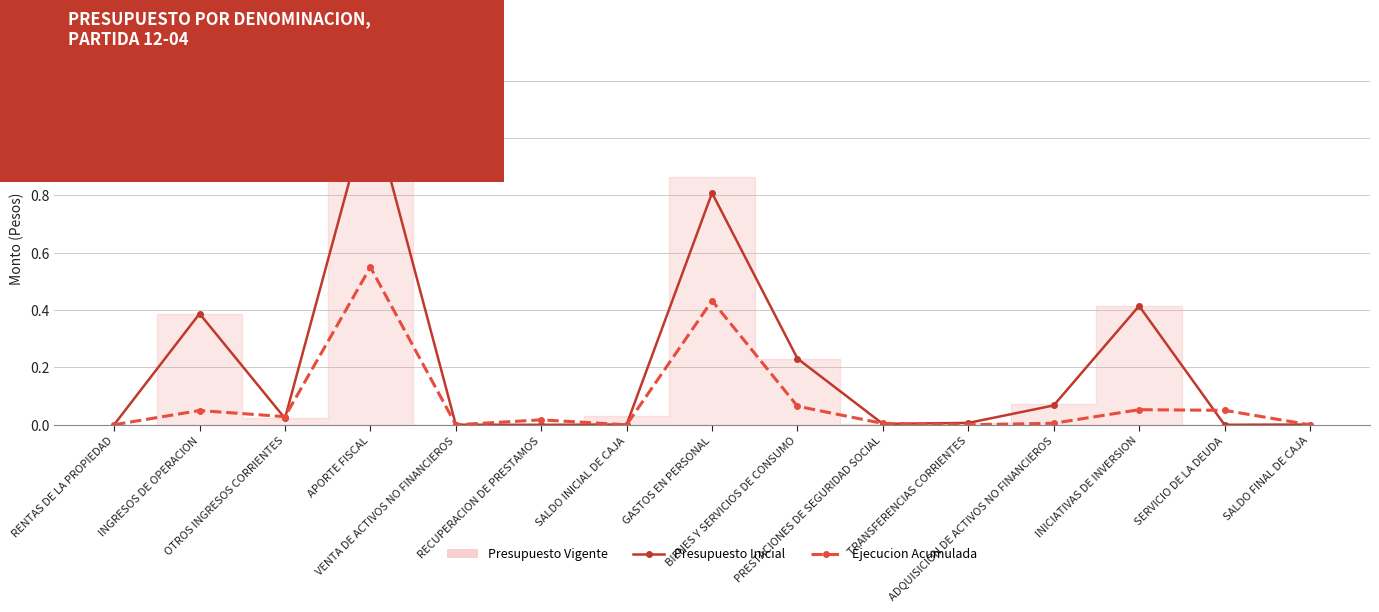

In Presupuesto Inicial, how many points are higher than both neighbors (excluding endpoints)?

4